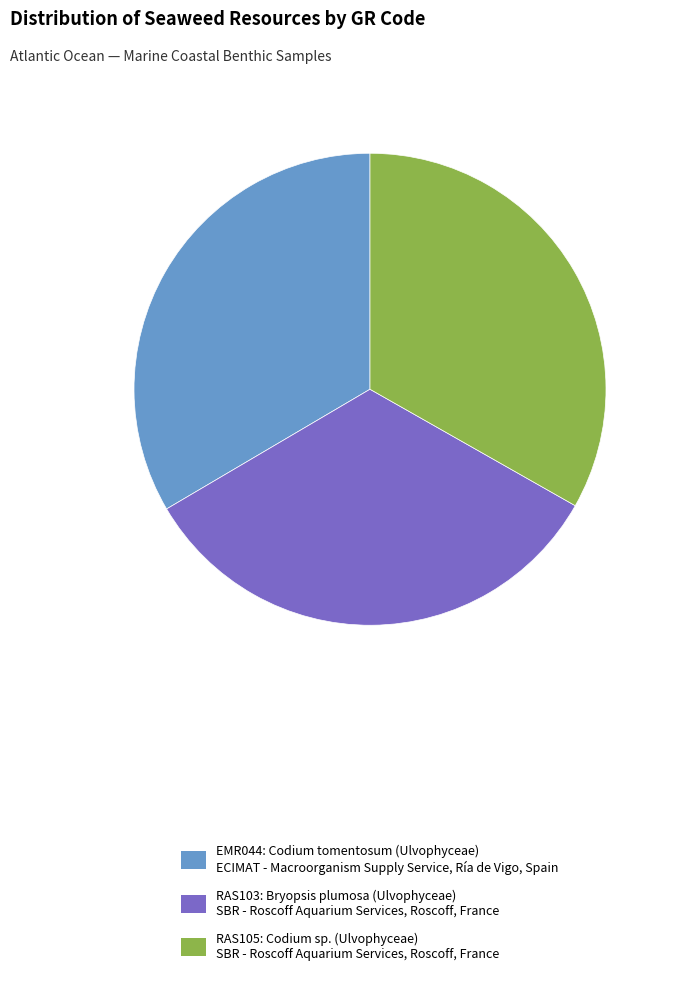

How many slices are in this pie chart?

3